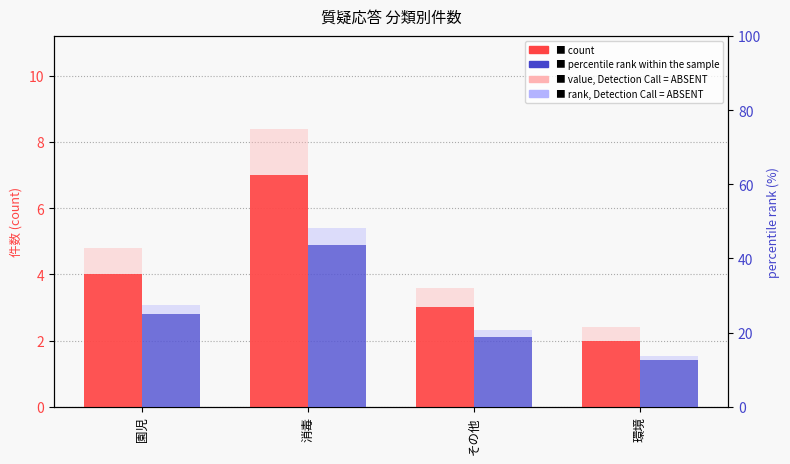

Count the number of data series in this chart.

4